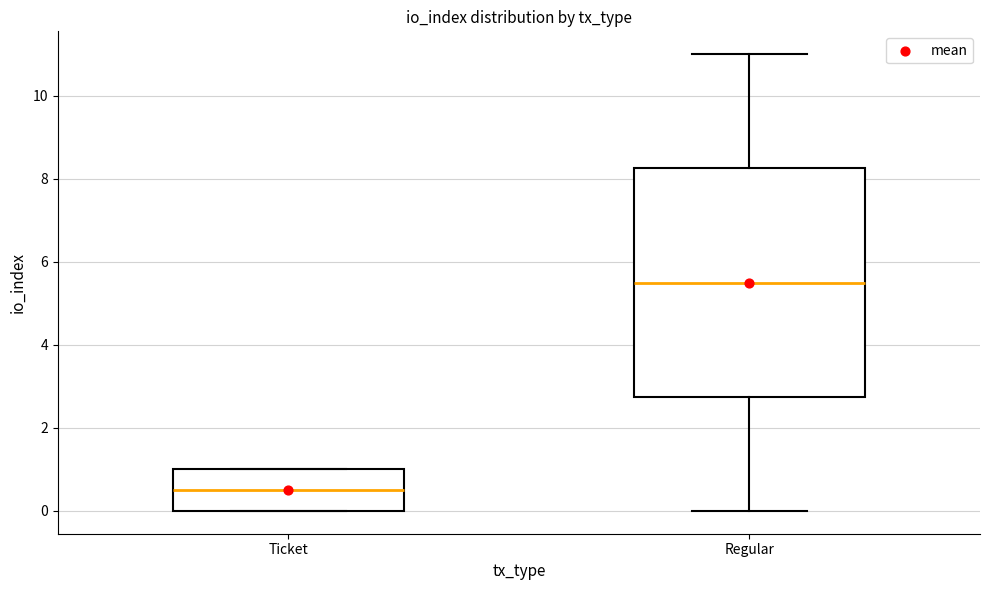

Where is the lower edge of the box for Regular on the y-axis? The values are not printed on the chart, so give them approximately, as read against the axis.

2.8